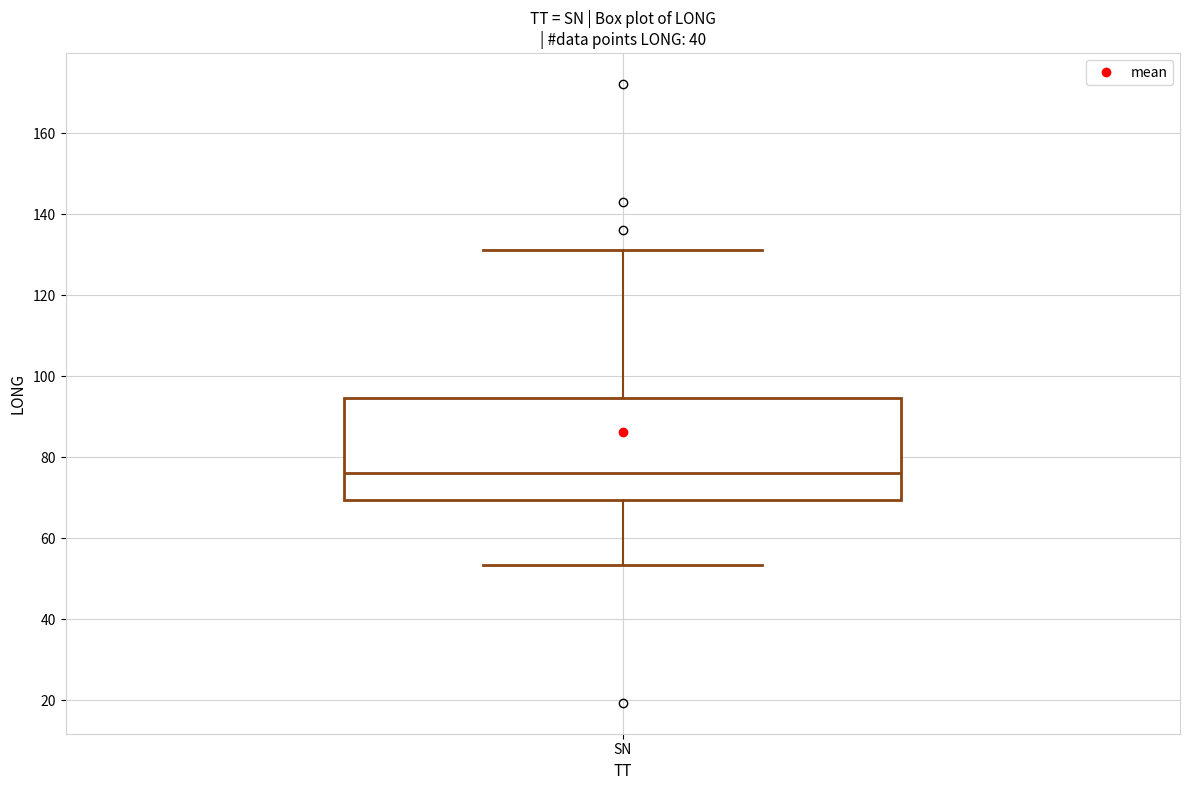

Read this box plot against the y-axis: the position of the median line, the range covered by the box, and the ends of both whiskers. The values are not printed on the chart, so give them approximately, as read against the axis.

median 76, box 70 to 94, whiskers 54 to 132